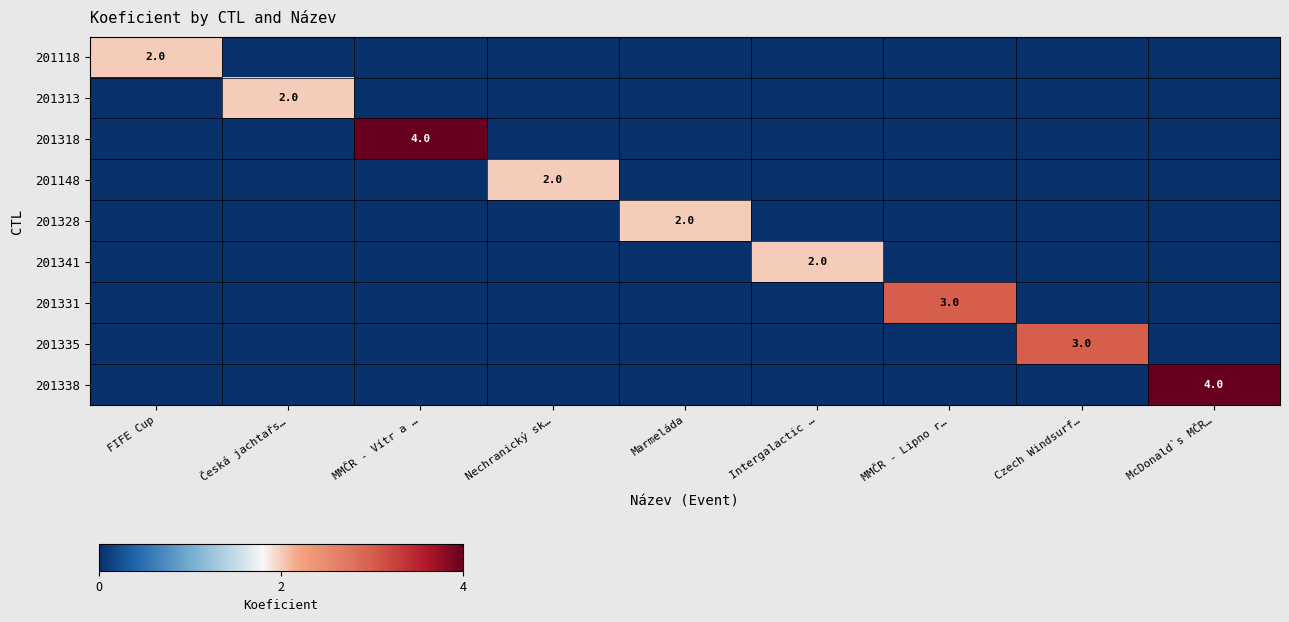

At which label is 201331 closest to 1?

FIFE Cup